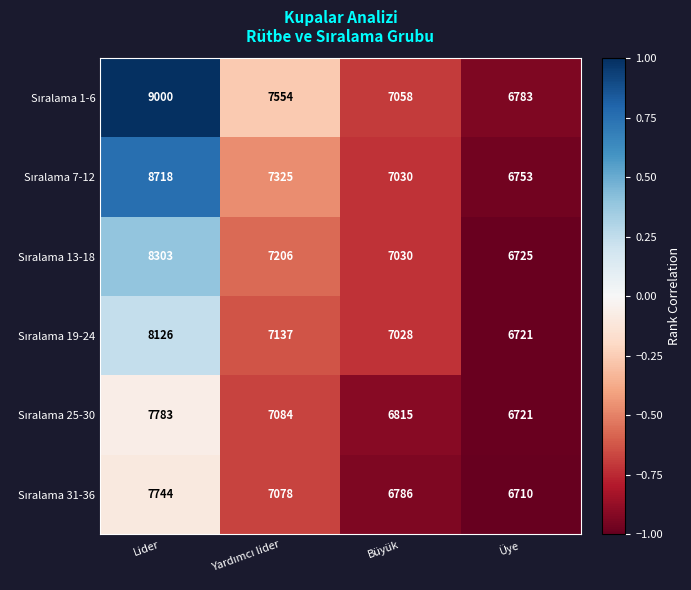

What is the total value across all series at Üye?

40413